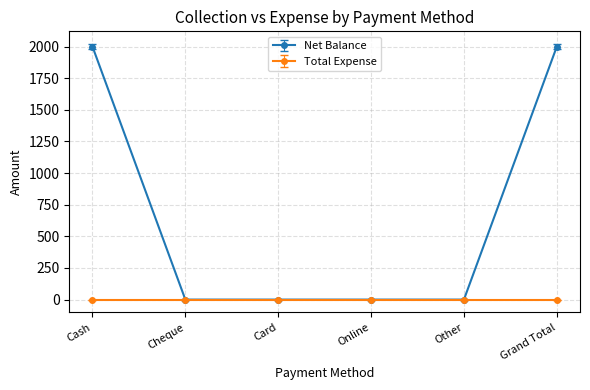

What is the label of the 1st point from the right?

Grand Total